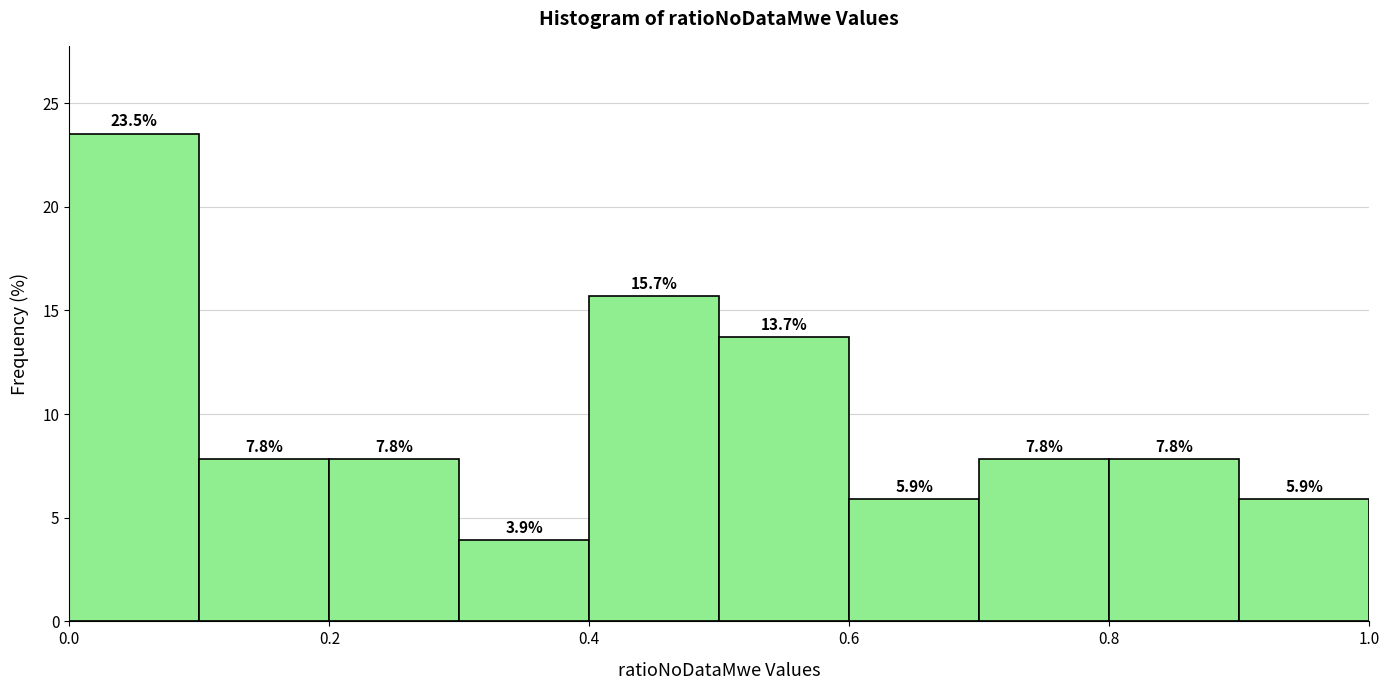

Reading left to right, transcribe this chart: for each bar, give the range it covers on the x-axis and its height.

0.0 to 0.1: 23.5
0.1 to 0.2: 7.8
0.2 to 0.3: 7.8
0.3 to 0.4: 3.9
0.4 to 0.5: 15.7
0.5 to 0.6: 13.7
0.6 to 0.7: 5.9
0.7 to 0.8: 7.8
0.8 to 0.9: 7.8
0.9 to 1.0: 5.9